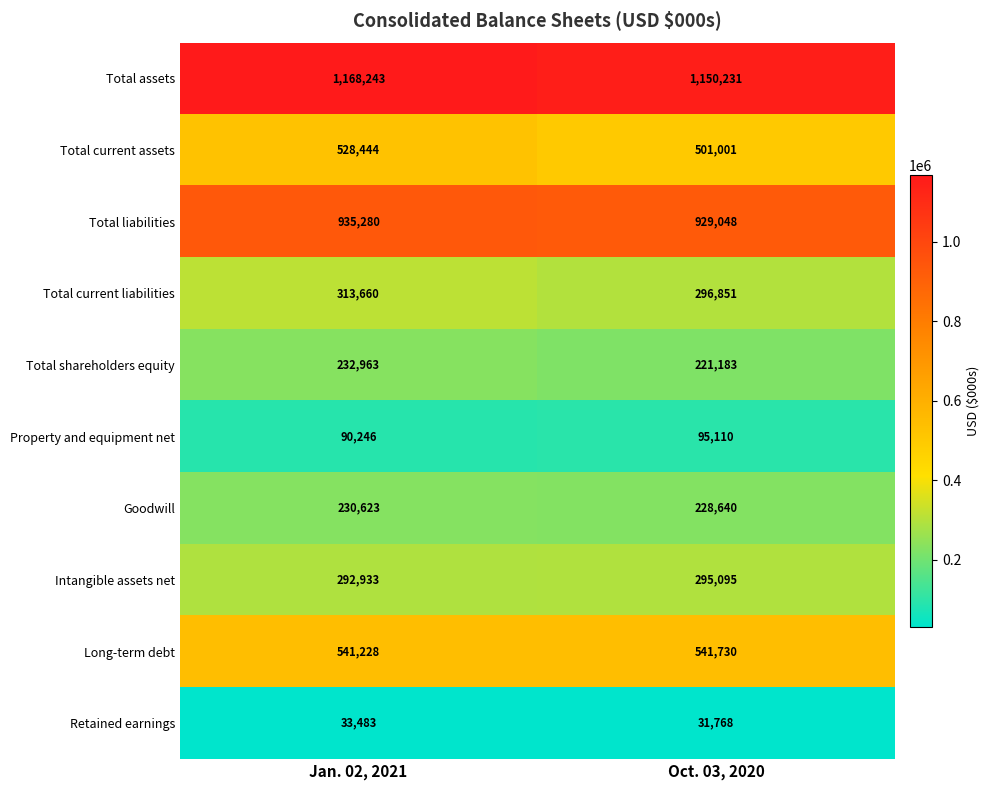

What is the total value across all series at Oct. 03, 2020?

4290657